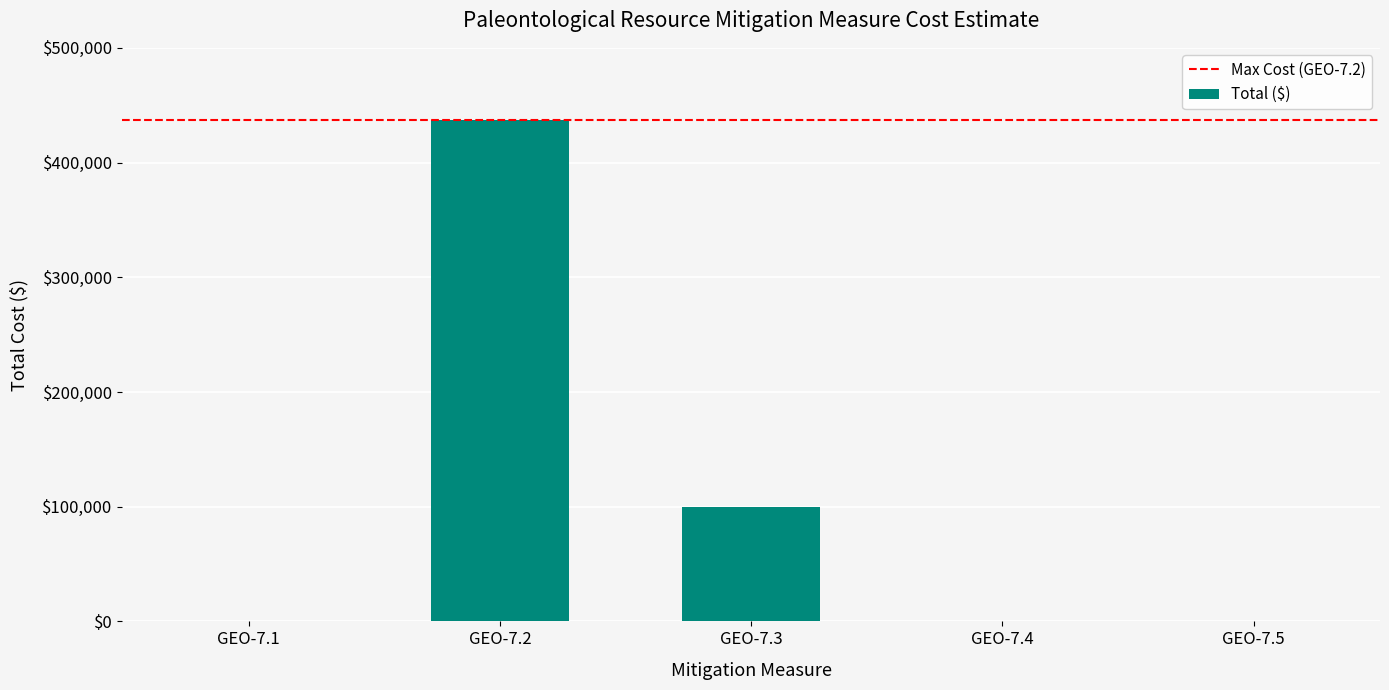

What is the difference between the values at GEO-7.3 and GEO-7.2?

336800